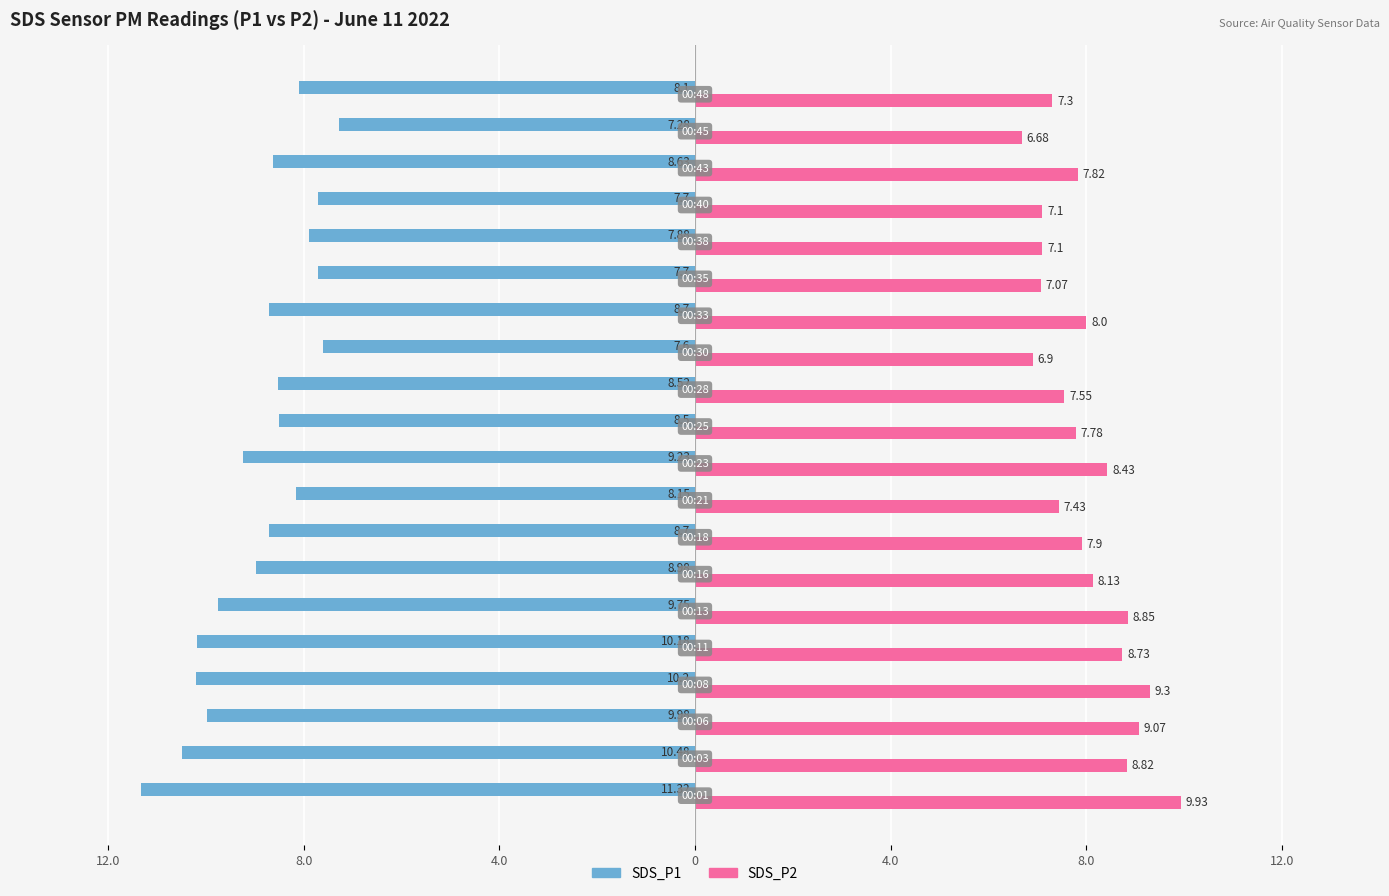

What is the sum of all SDS_P2 values?

159.9